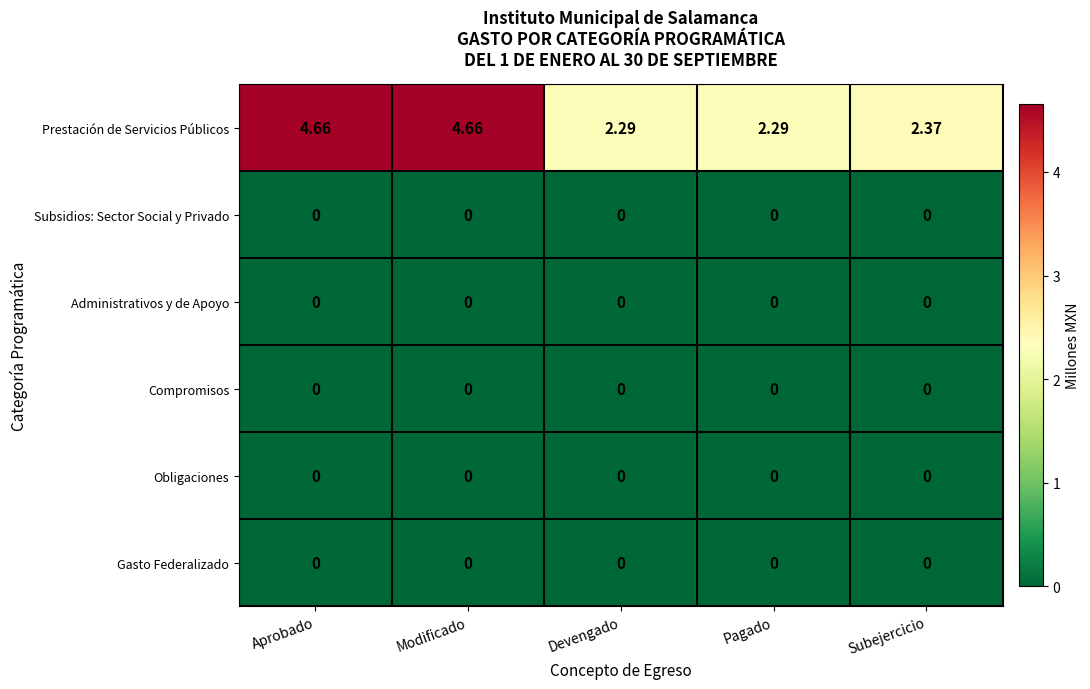

Which series has the largest total across all categories?

Prestación de Servicios Públicos